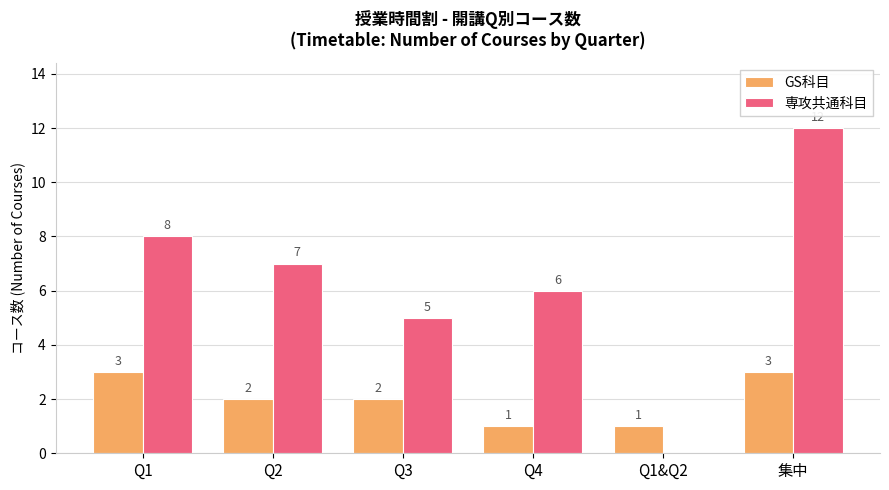

Is the value of 専攻共通科目 at Q3 greater than the value of GS科目 at Q3?

Yes